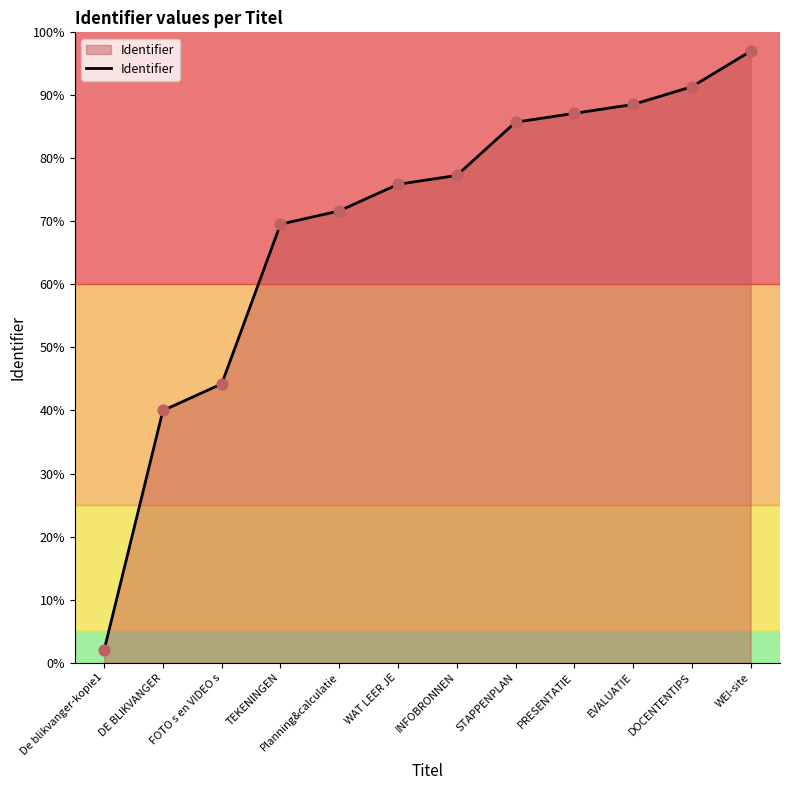

What is the change in value from WAT LEER JE to EVALUATIE?

+12.7